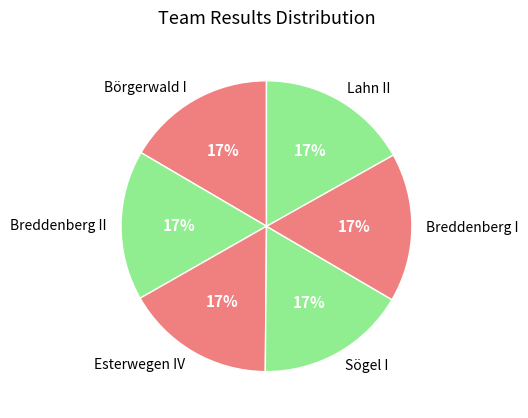

Is the sum of Breddenberg I and Breddenberg II greater than half?

No